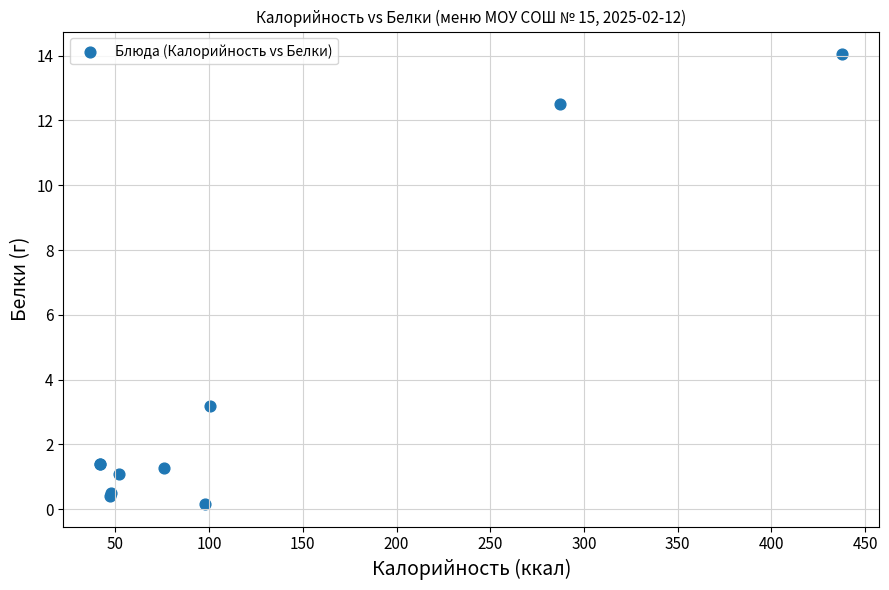

What Y value in the scatter plot is closest to 7?

3.2